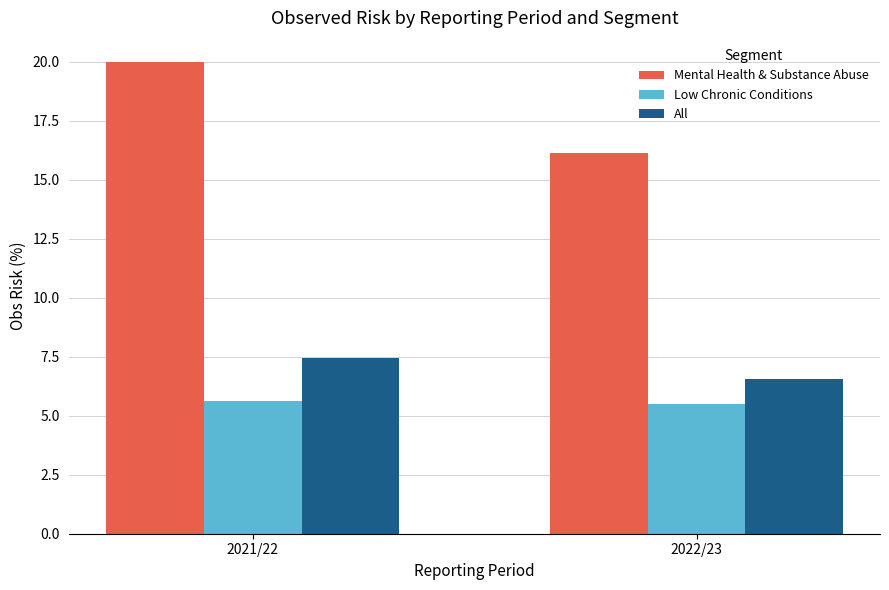

What is the sum of the Low Chronic Conditions values at 2021/22 and 2022/23?

11.1